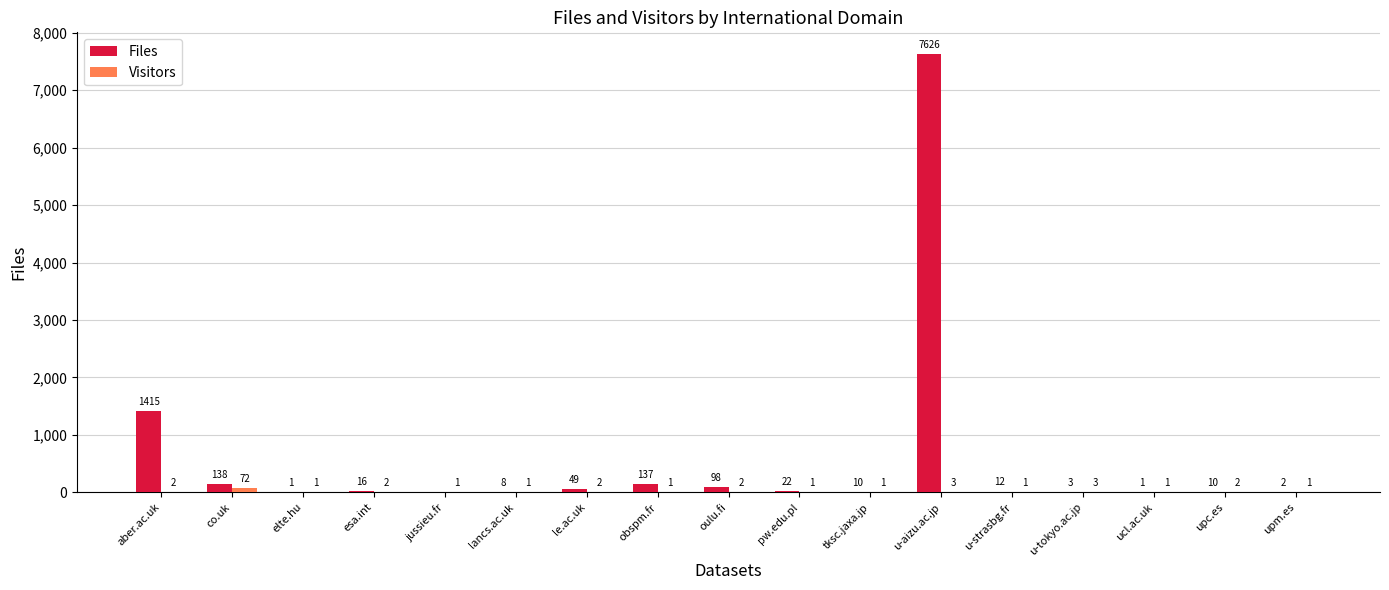

Is it true that Files equals 49 at le.ac.uk?

True